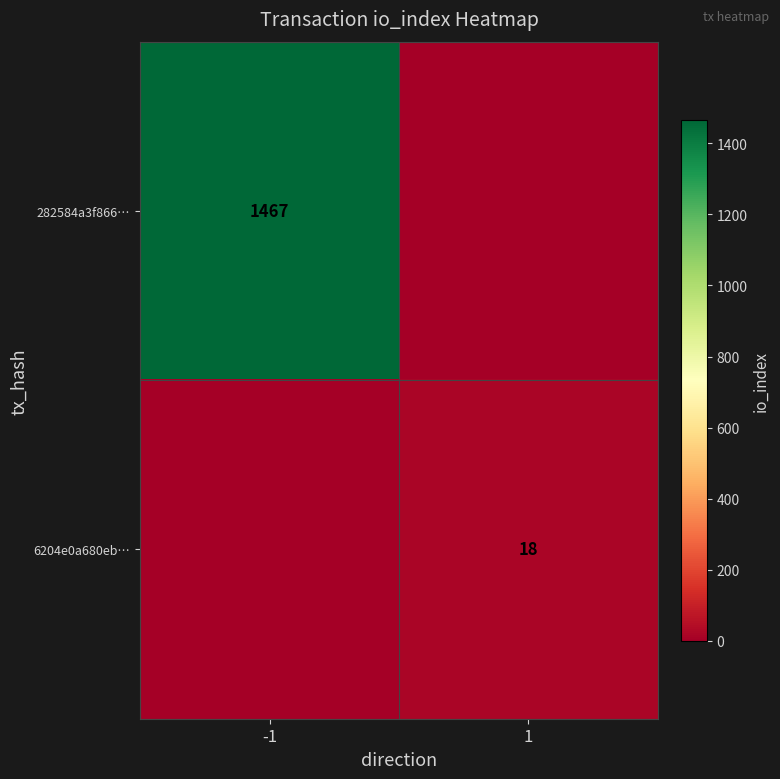

Is it true that 6204e0a680eb… equals 18 at 1?

True